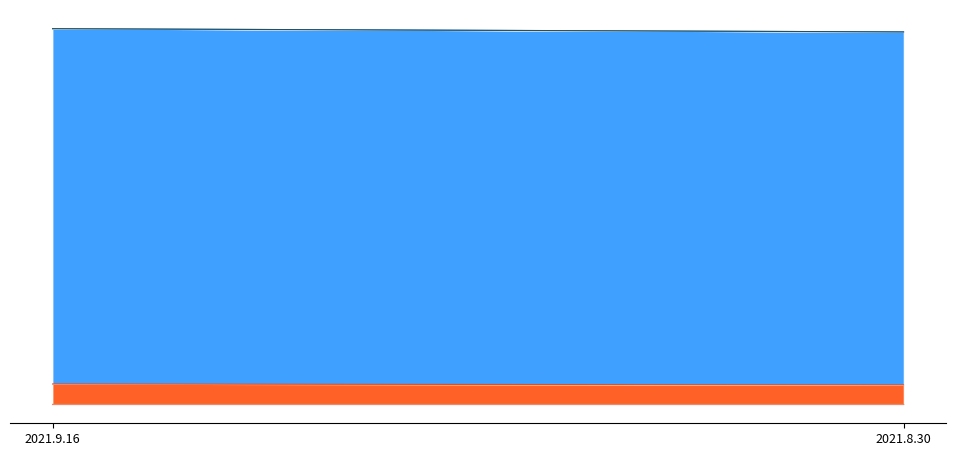

What is the lowest value of the 门店ID series?

307